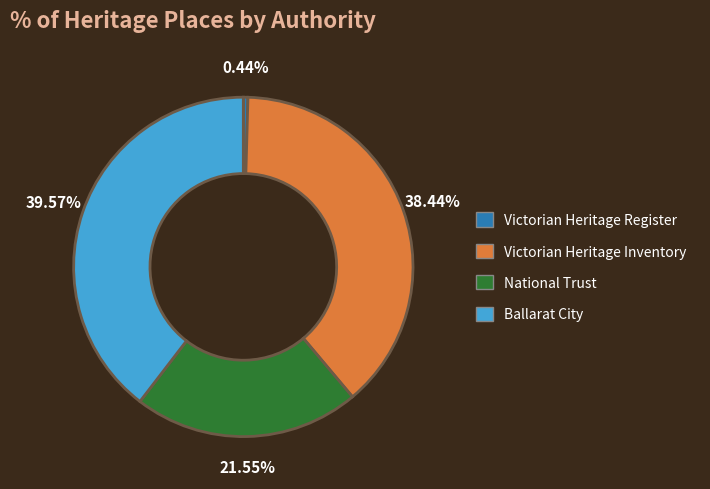

Does Ballarat City represent more than half of the total?

No